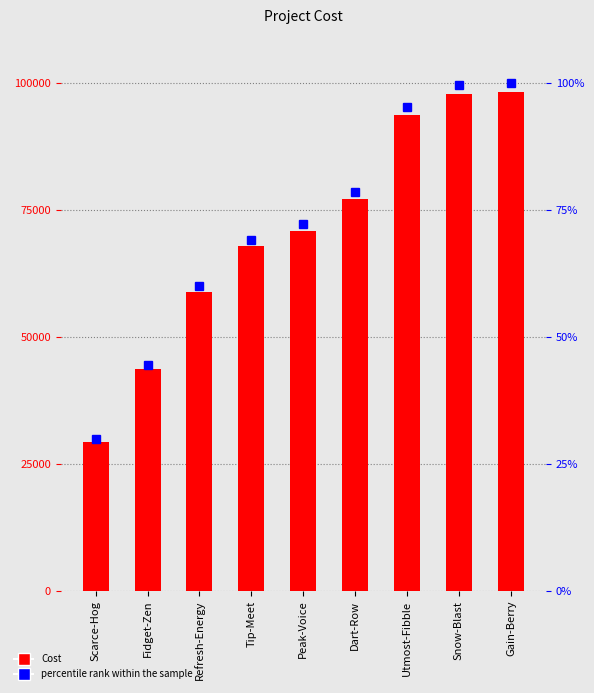

At which category does the chart reach its peak across all series?

Gain-Berry